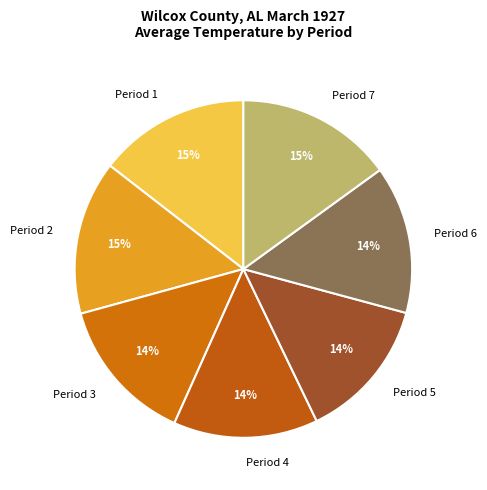

The Period 3 slice represents 14% of the pie. True or false?

True